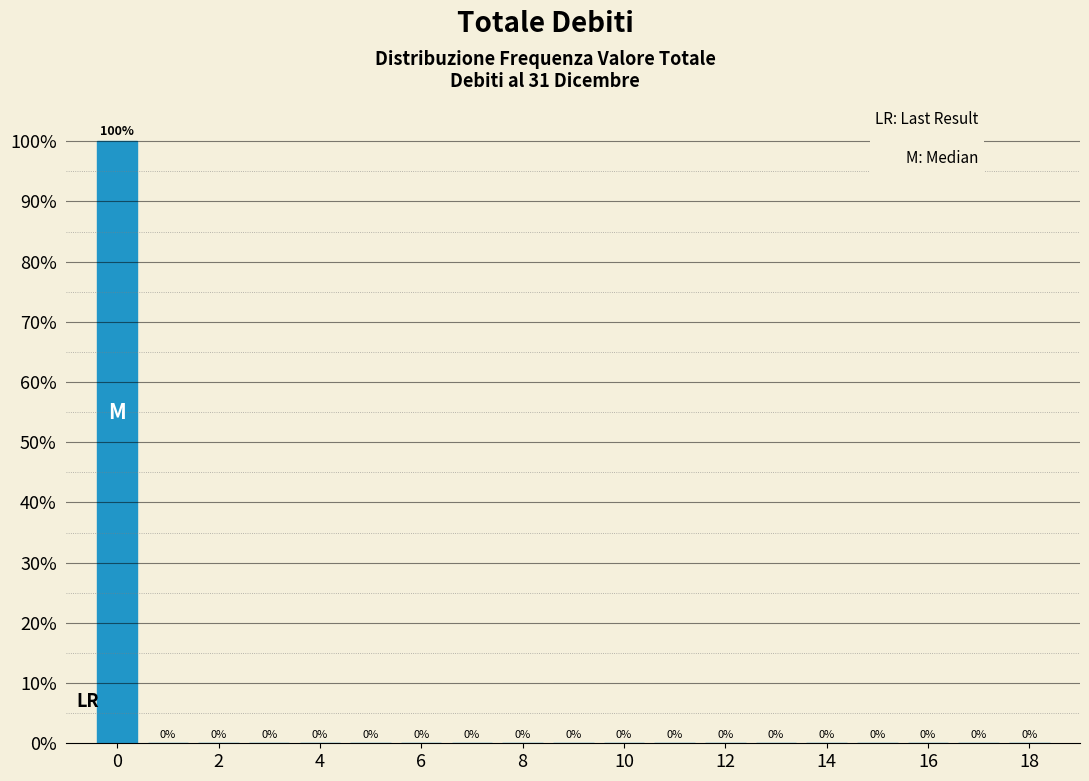

Which range on the x-axis has the tallest bar?

-0.5 to 0.5